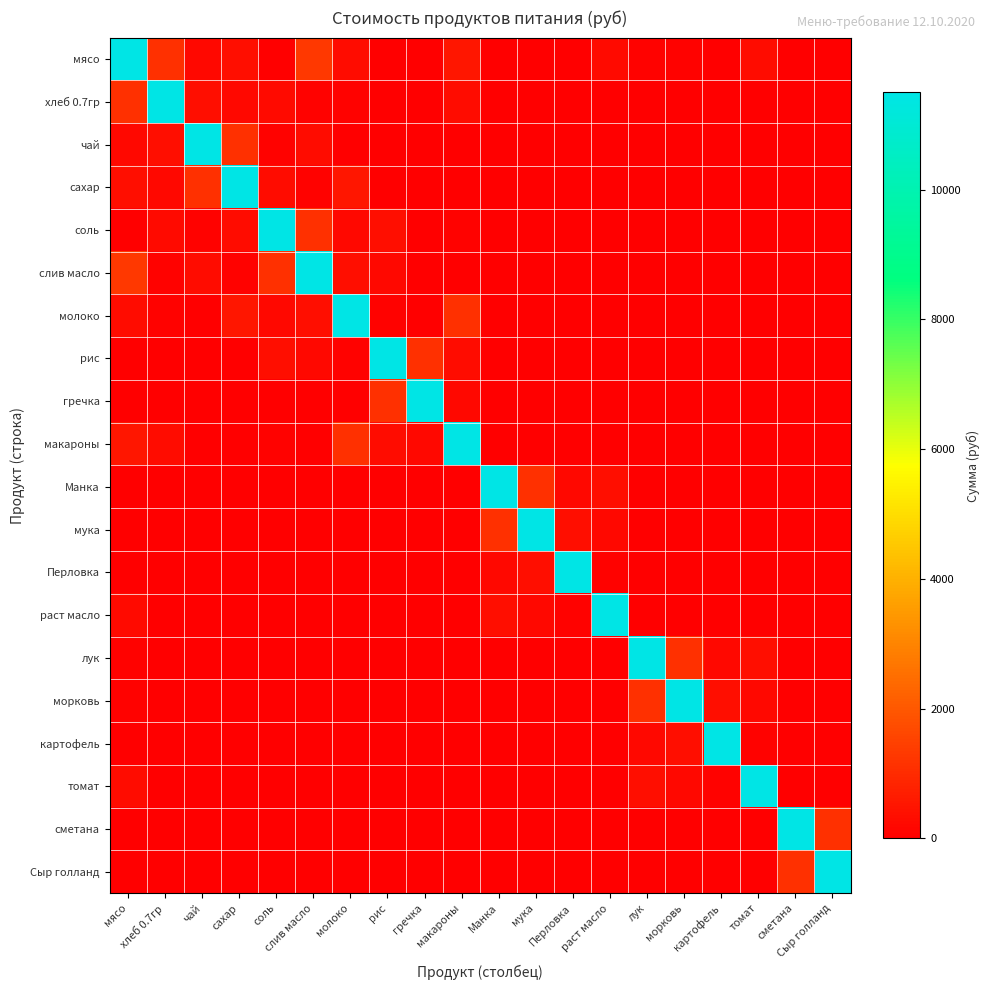

Which label corresponds to the largest value in the chart?

мясо